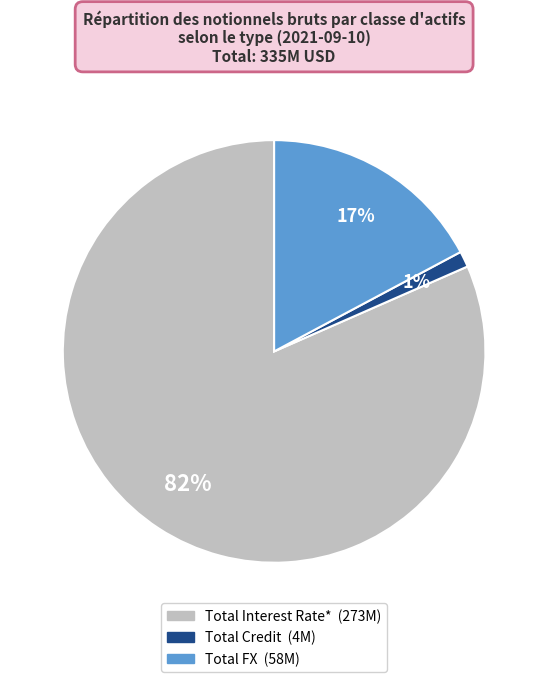

To the nearest percent, what is the average slice percentage?

33%